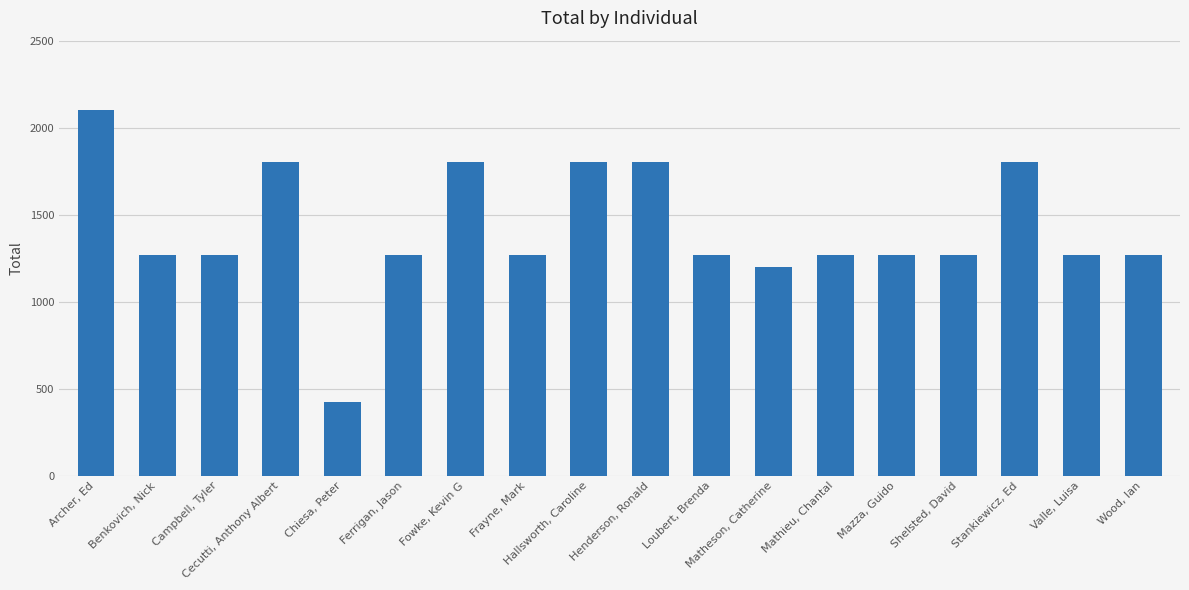

What is the change in value from Hallsworth, Caroline to Wood, Ian?

-534